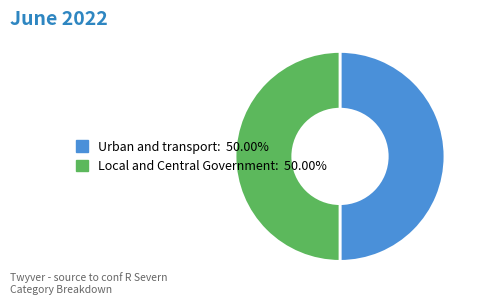

How many slices are in this pie chart?

2